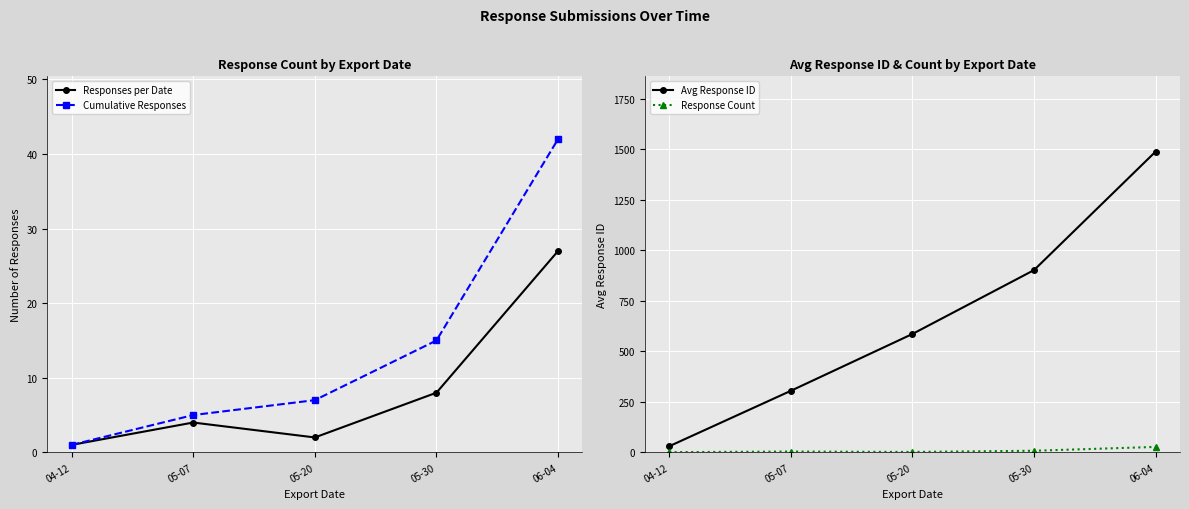

Where does the Response Count series first go above 4?

05-30